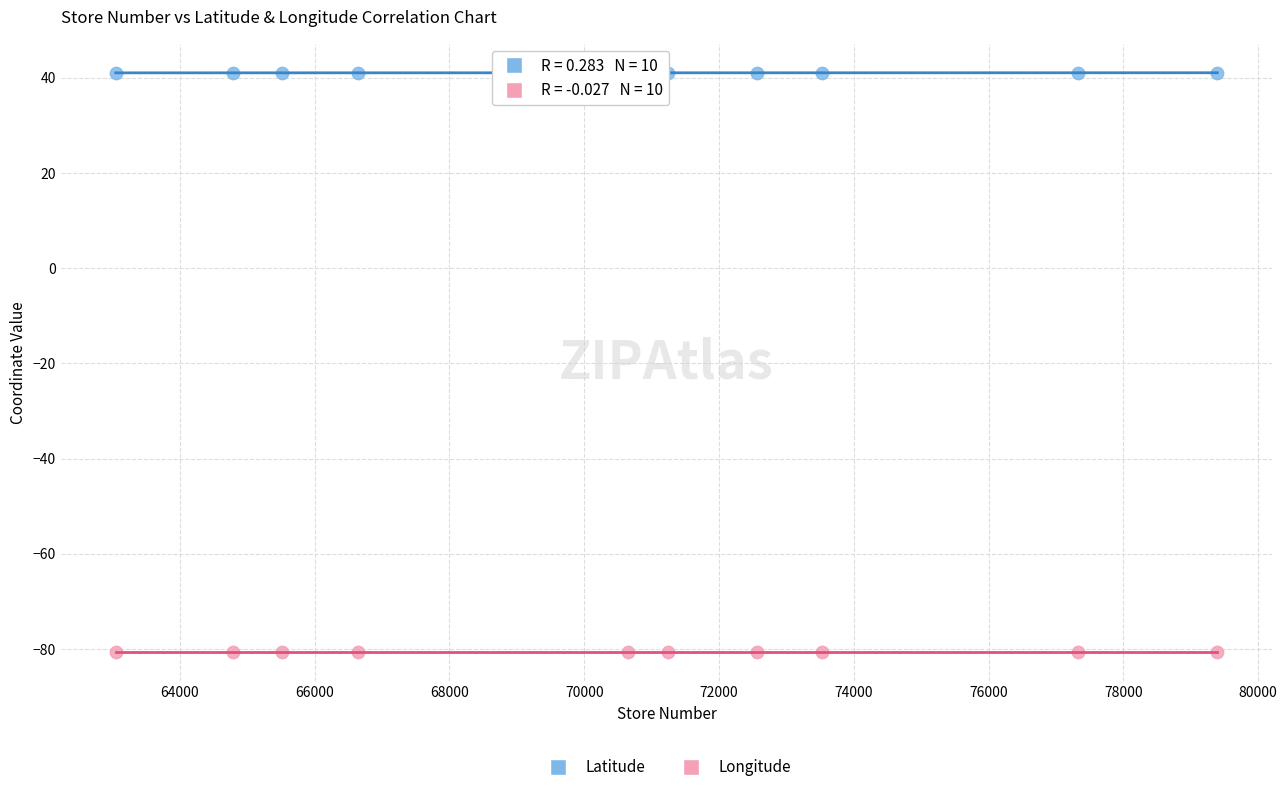

What is the X range (max minus min) for the scatter plot?

16342.0